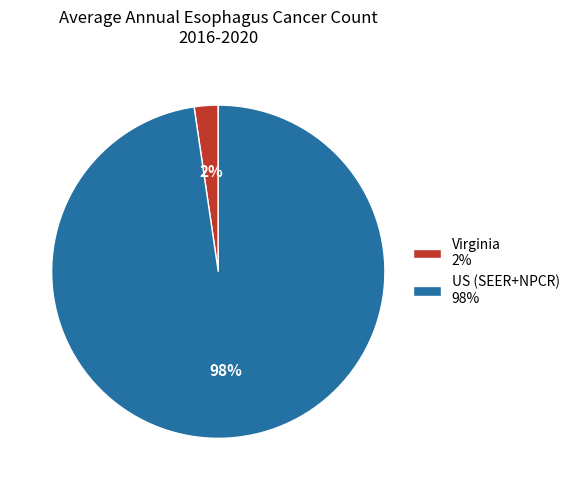

Is it true that Virginia is 2% of the pie?

True